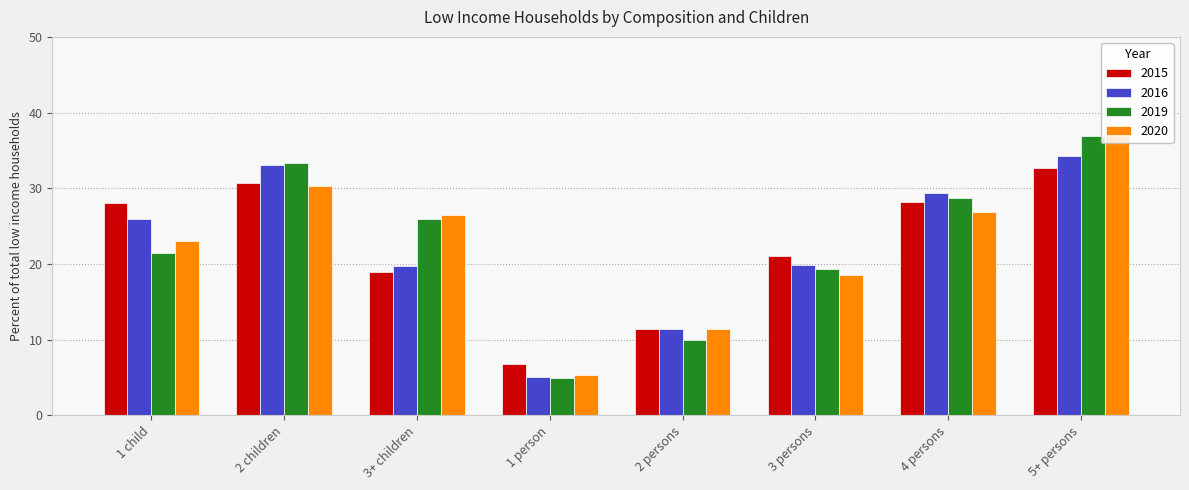

Rank the categories by 2019 value from lowest to highest.

1 person, 2 persons, 3 persons, 1 child, 3+ children, 4 persons, 2 children, 5+ persons